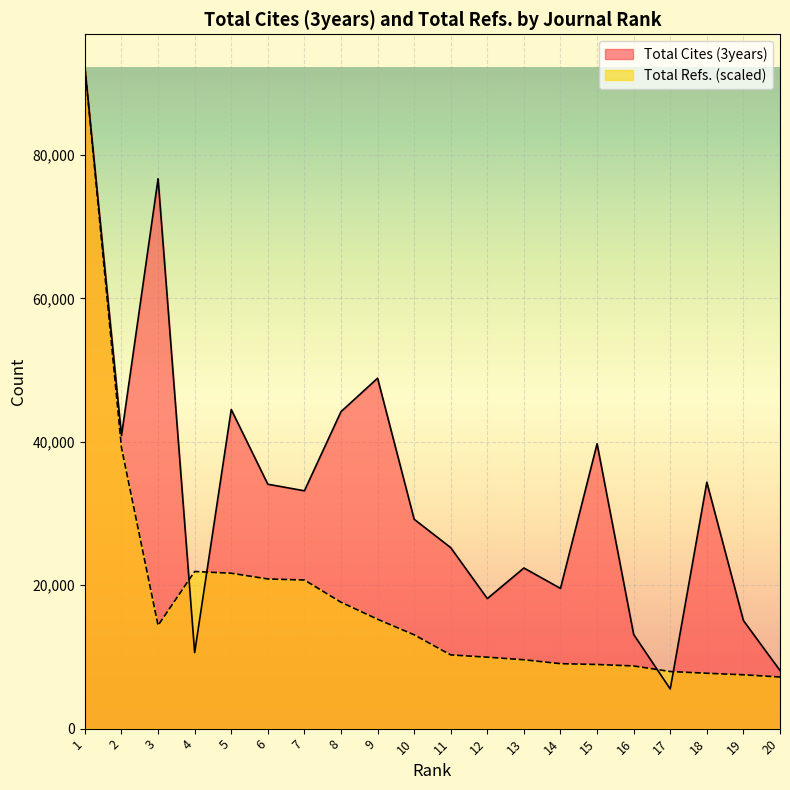

What is the highest value of the Total Cites (3years) series?

92216.0